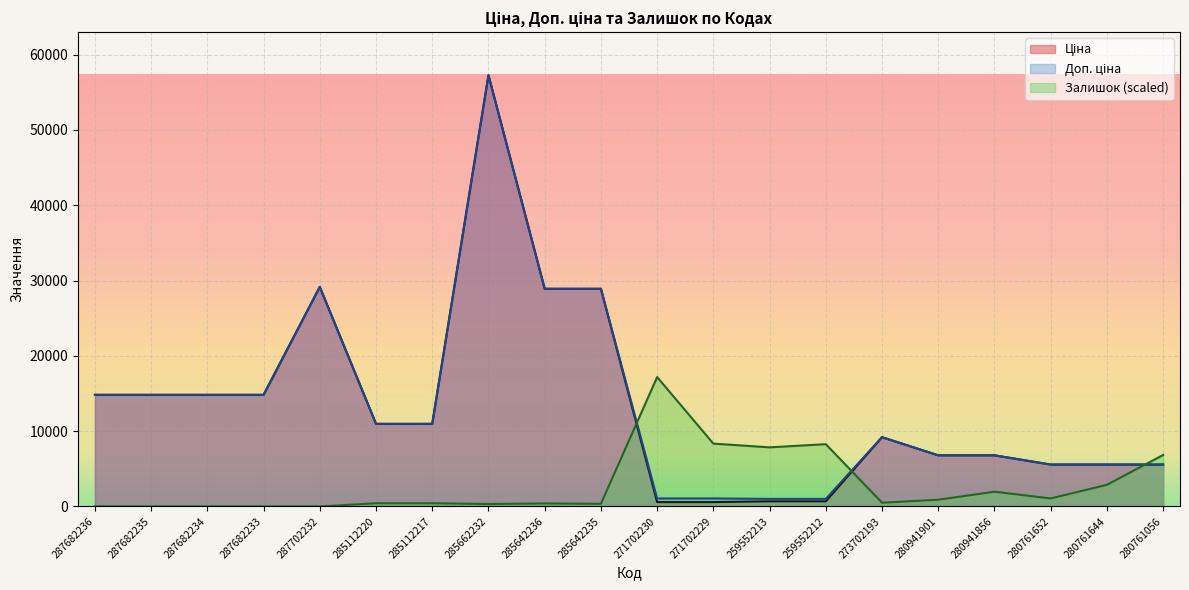

Does the chart display data point markers on the line(s)?

No